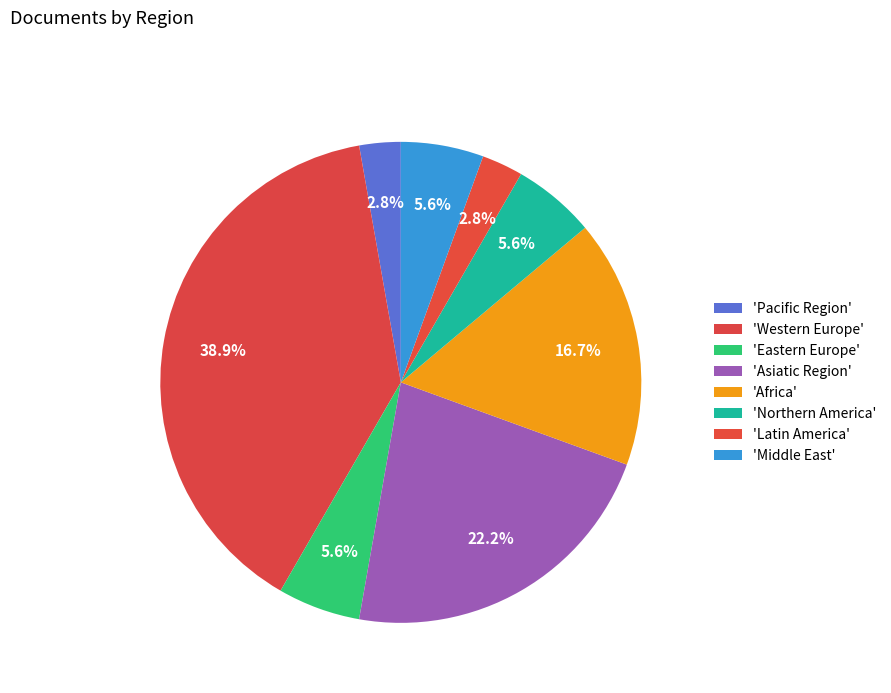

Is there any slice that represents more than half of the pie?

No